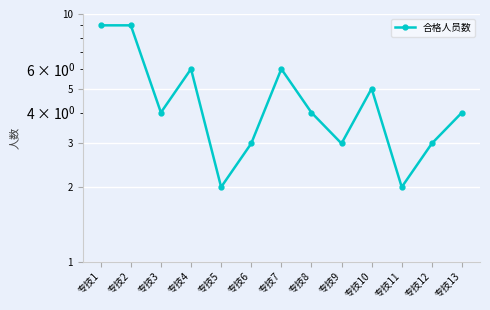

At which label does the data first exceed 4?

专技1